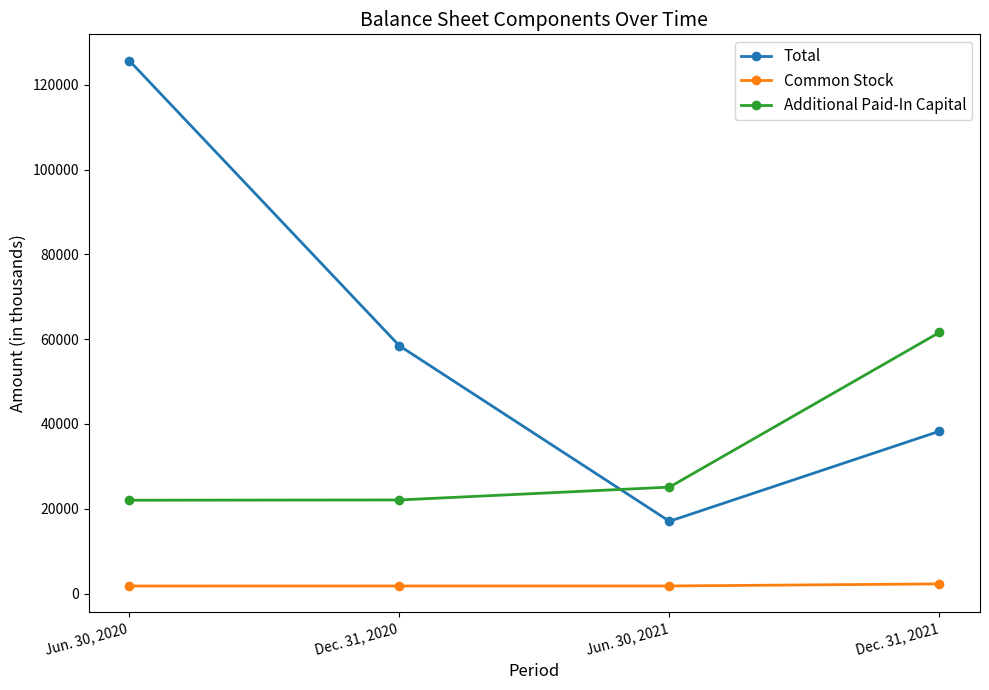

True or false: Total has a value of 196496 at Jun. 30, 2020.

False